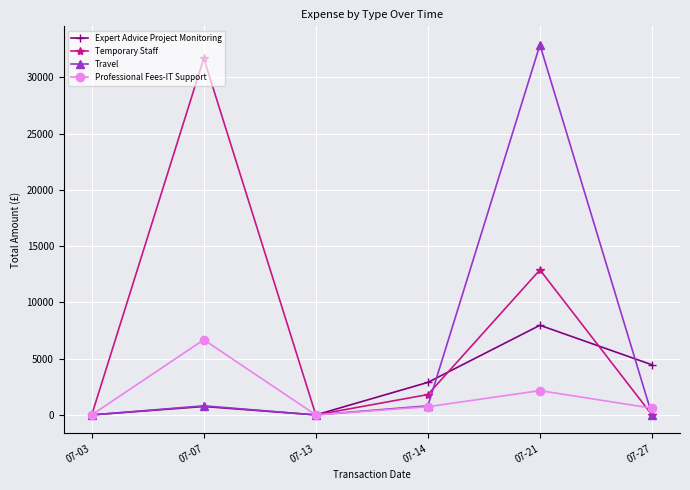

Which series has the largest total across all categories?

Temporary Staff